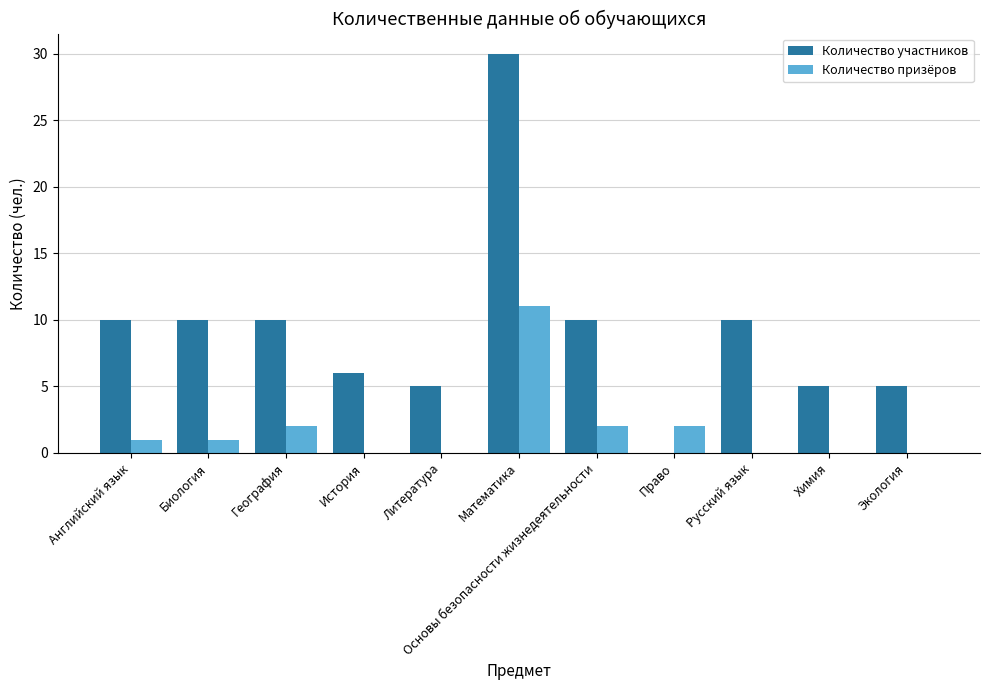

Which label corresponds to the largest value in the chart?

Математика